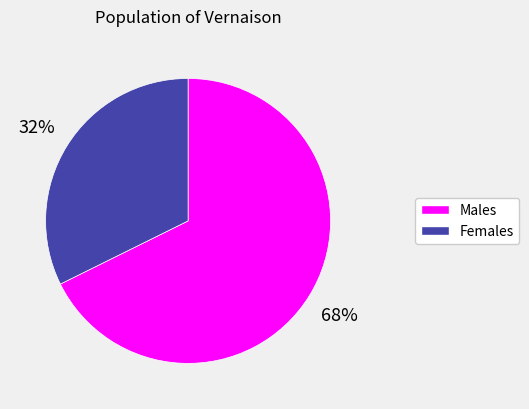

Between Males and Females, which is larger?

Males